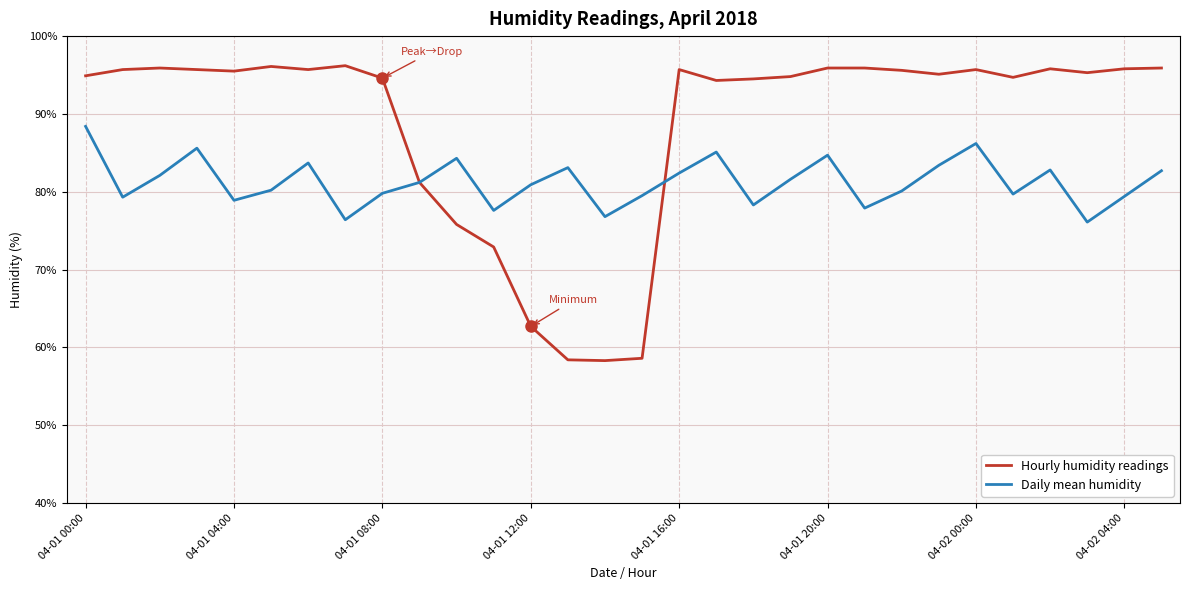

At how many categories does at least one series exceed 69?

30